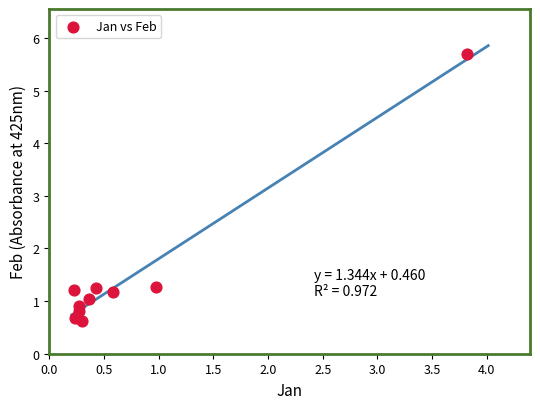

What is the average Y value?

1.5